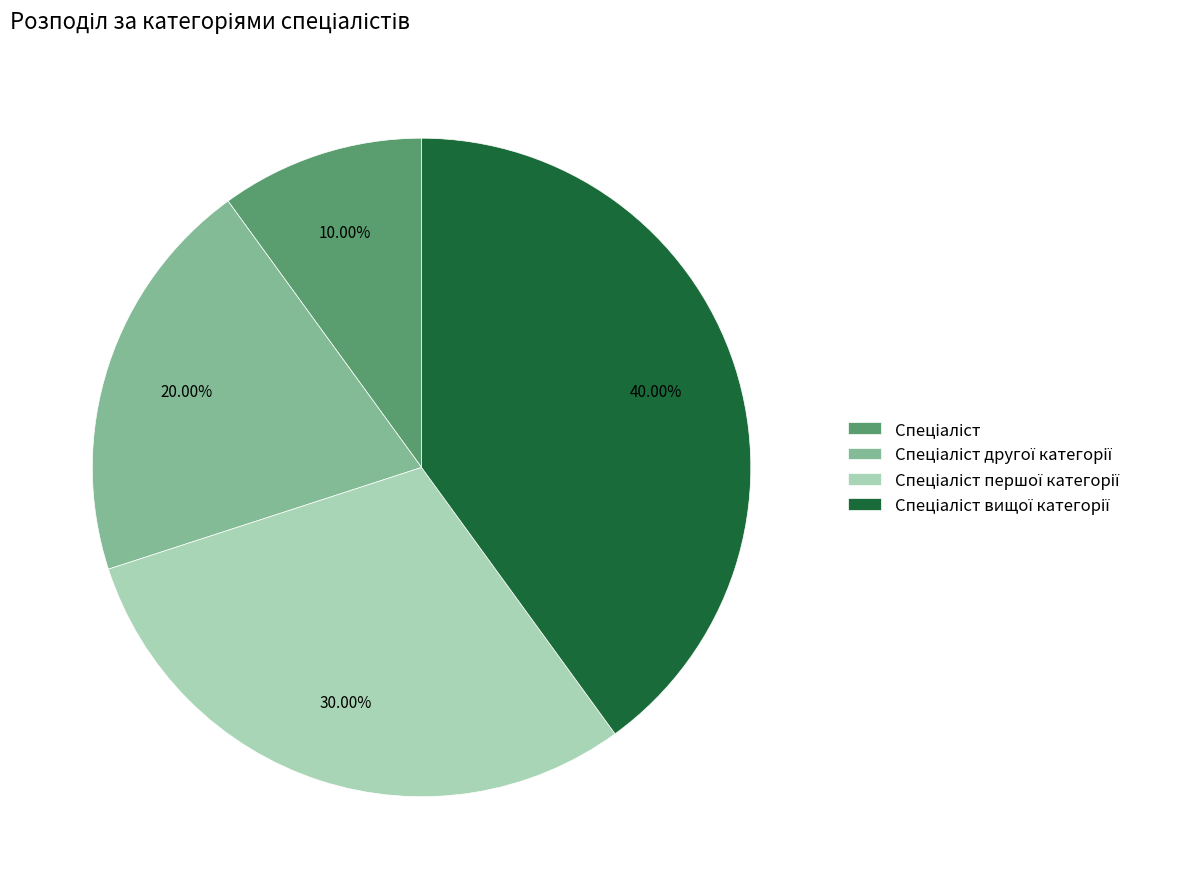

Is there a majority slice in this chart?

No